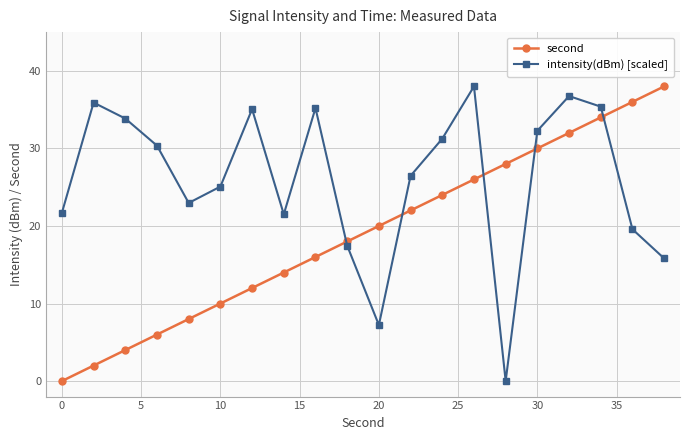

Which series has the largest total across all categories?

intensity(dBm) [scaled]